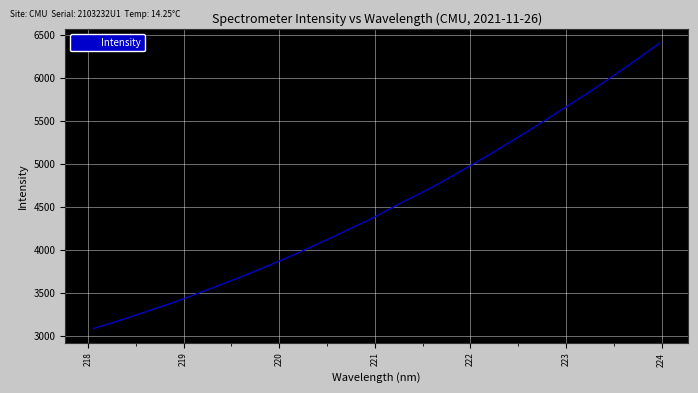

What is the maximum value shown in the chart?

6410.7